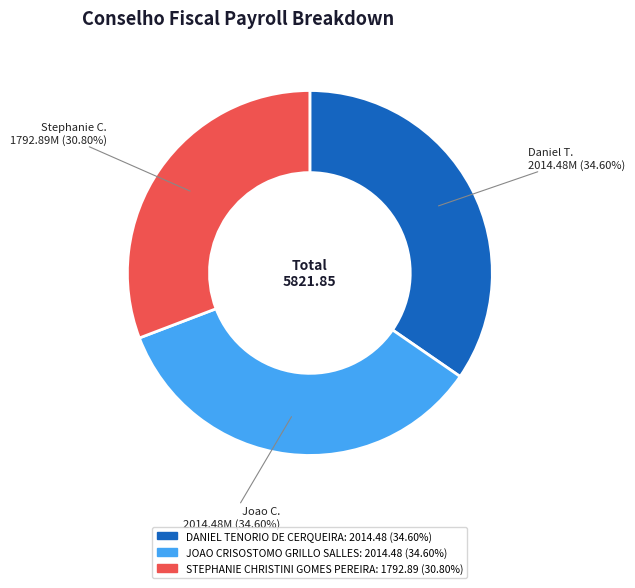

What is the smallest slice in the pie chart?

STEPHANIE CHRISTINI GOMES PEREIRA